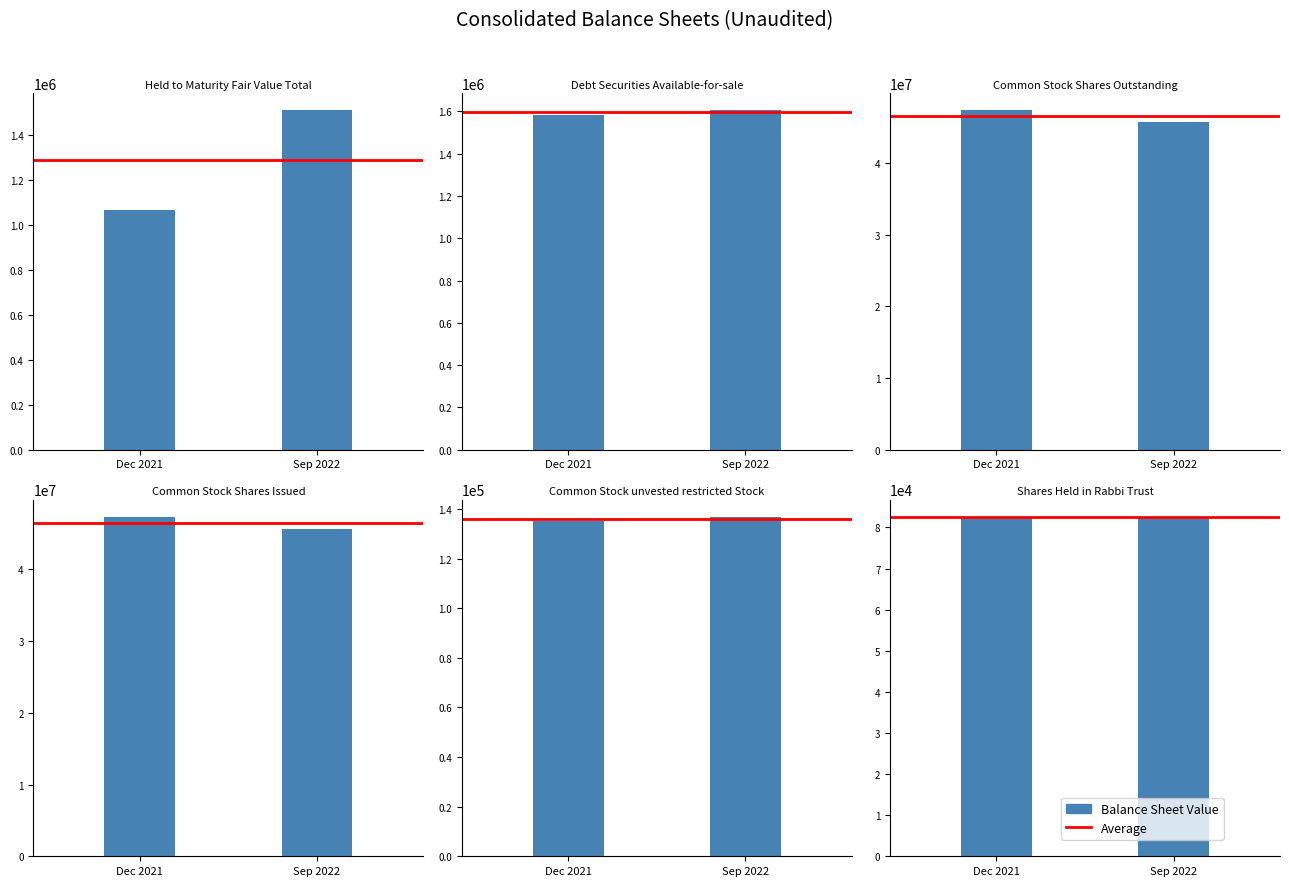

Which category has the highest value in the Sep. 30, 2022 series?

Common Stock Shares Outstanding